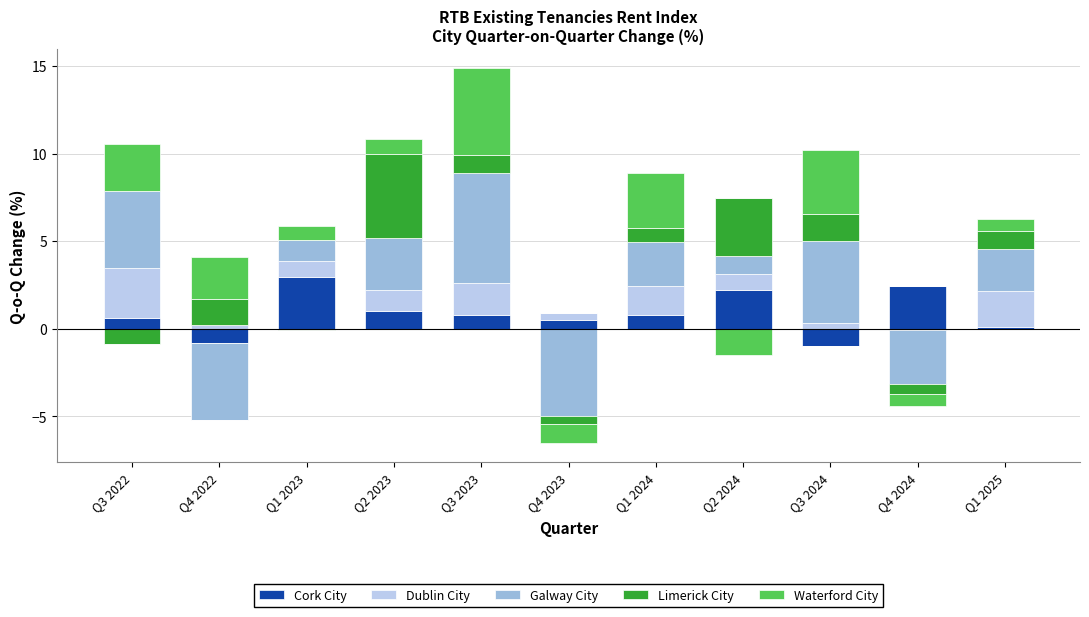

What is the total value across all series at Q3 2023?

14.9